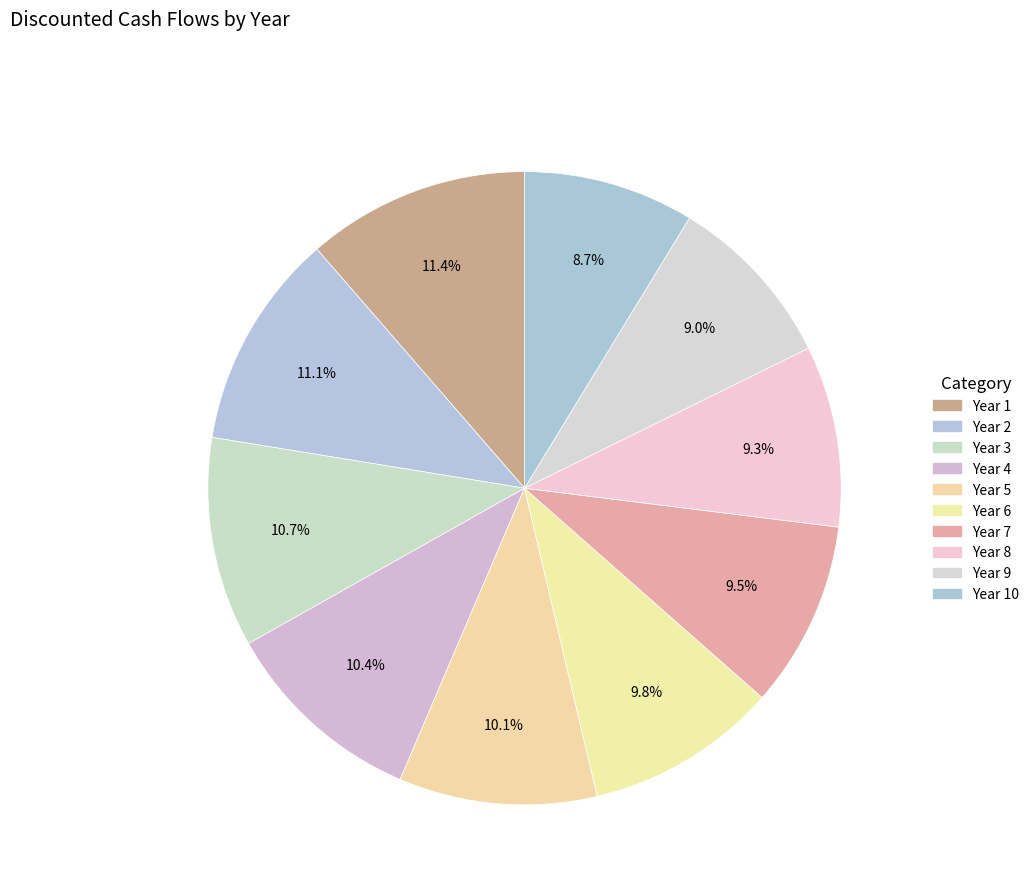

To the nearest percent, what is the difference between the largest and smallest slice percentages?

3%